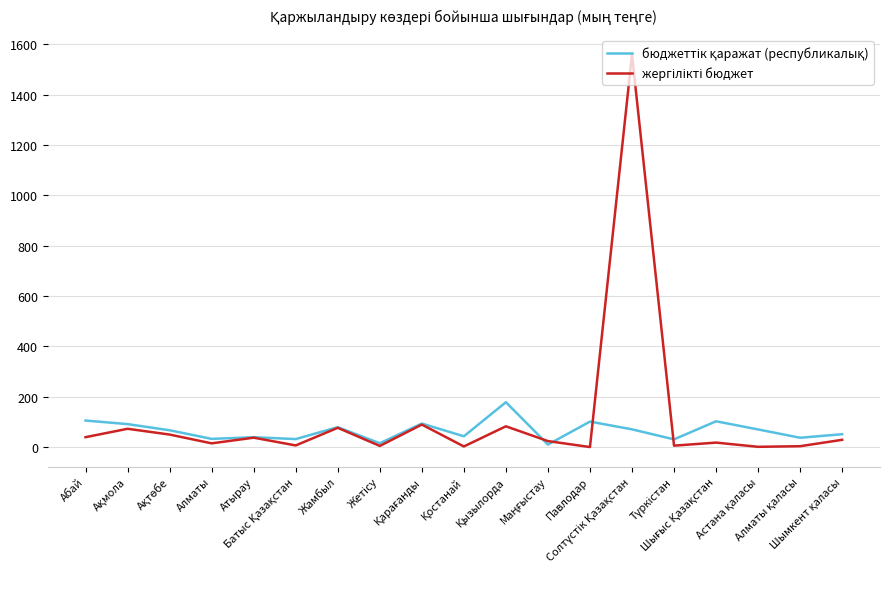

True or false: бюджеттік қаражат (республикалық) has a value of 50.9 at Шымкент қаласы.

True